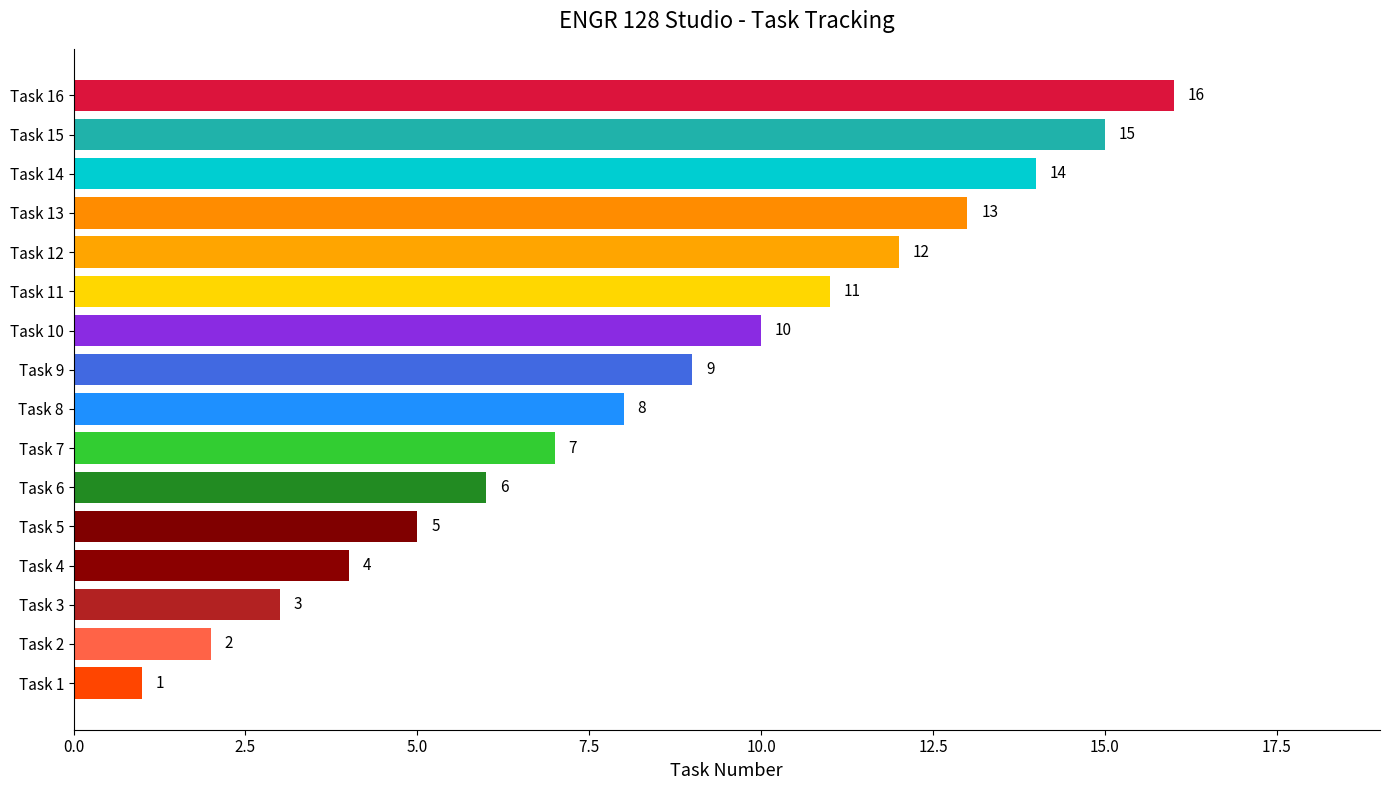

What is the difference between the maximum and minimum values?

15